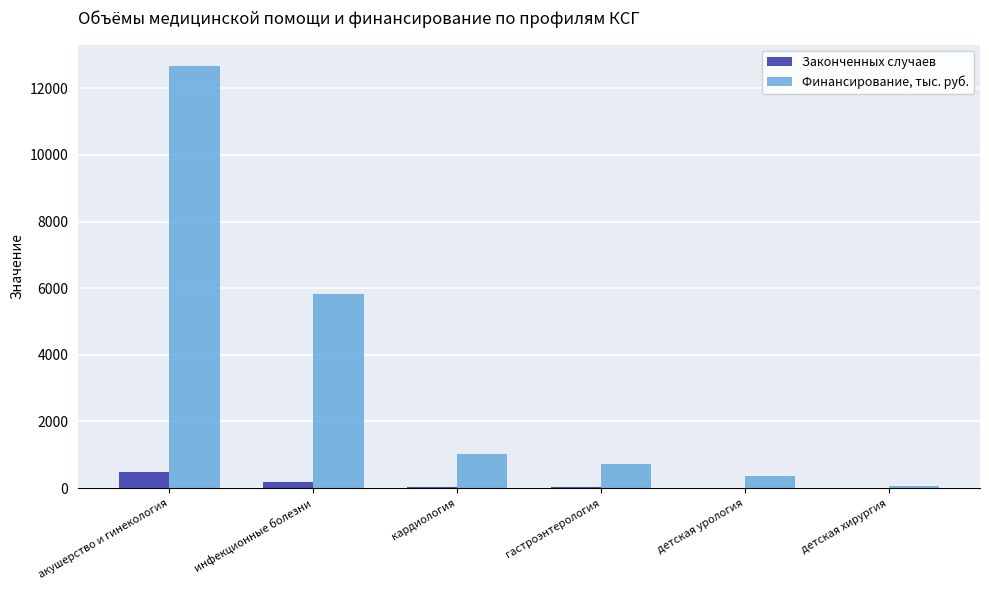

At which category is the sum across all series the highest?

акушерство и гинекология